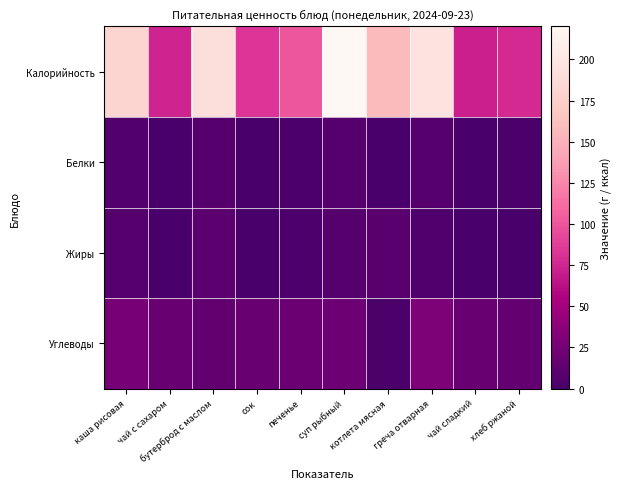

What is the greatest value displayed?

220.0